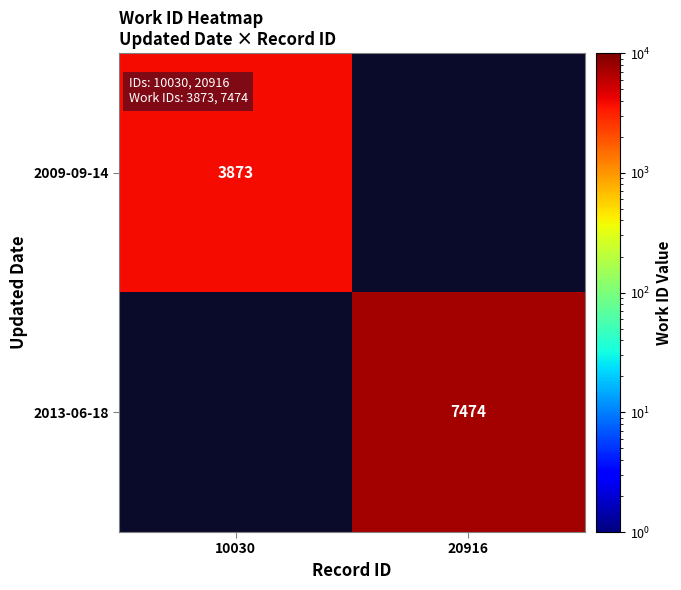

Is it true that 2013-06-18 equals 7474 at 20916?

True